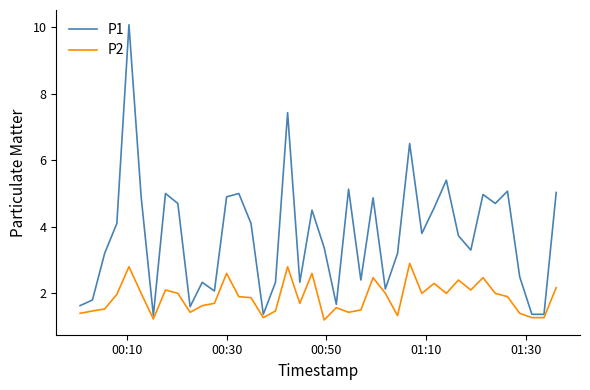

What is the difference between the maximum and minimum values in the P1 series?

8.7